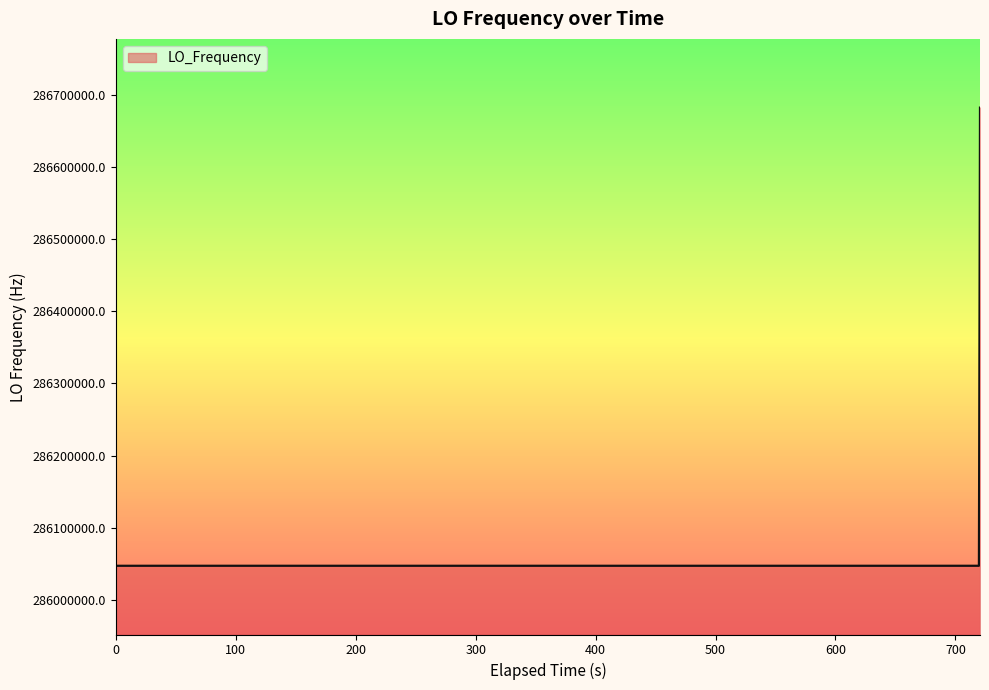

What is the difference between the maximum and minimum values?

635710.0